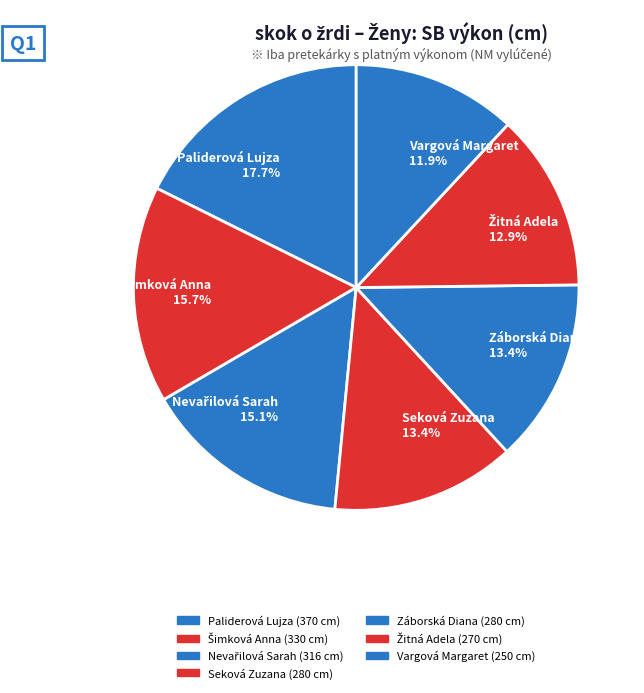

Is there a majority slice in this chart?

No